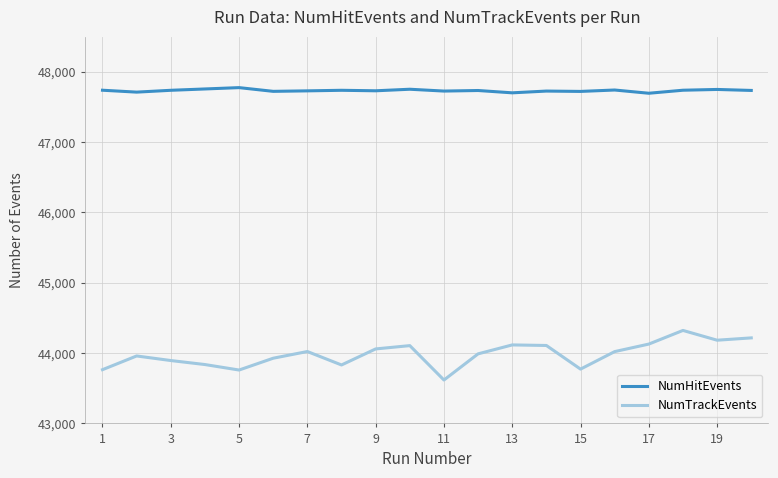

True or false: NumHitEvents and NumTrackEvents intersect in this chart.

False